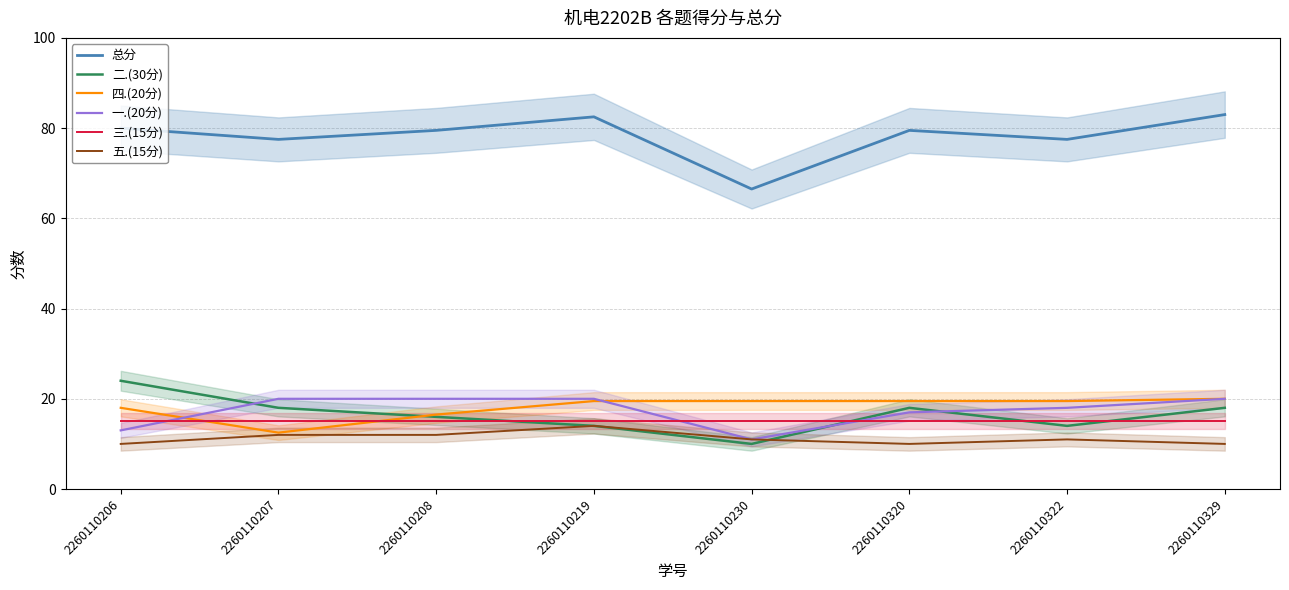

Reading left to right, transcribe all the data shown in this chart.

总分: 2260110206=80.0	2260110207=77.5	2260110208=79.5	2260110219=82.5	2260110230=66.5	2260110320=79.5	2260110322=77.5	2260110329=83.0
二.(30分): 2260110206=24.0	2260110207=18.0	2260110208=16.0	2260110219=14.0	2260110230=10.0	2260110320=18.0	2260110322=14.0	2260110329=18.0
四.(20分): 2260110206=18.0	2260110207=12.5	2260110208=16.5	2260110219=19.5	2260110230=19.5	2260110320=19.5	2260110322=19.5	2260110329=20.0
一.(20分): 2260110206=13.0	2260110207=20.0	2260110208=20.0	2260110219=20.0	2260110230=11.0	2260110320=17.0	2260110322=18.0	2260110329=20.0
三.(15分): 2260110206=15.0	2260110207=15.0	2260110208=15.0	2260110219=15.0	2260110230=15.0	2260110320=15.0	2260110322=15.0	2260110329=15.0
五.(15分): 2260110206=10.0	2260110207=12.0	2260110208=12.0	2260110219=14.0	2260110230=11.0	2260110320=10.0	2260110322=11.0	2260110329=10.0